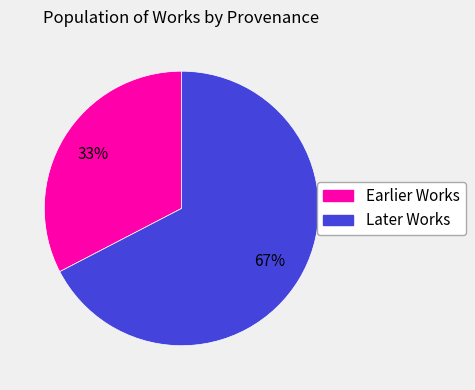

To the nearest percent, what is the combined percentage of Later Works and Earlier Works?

100%